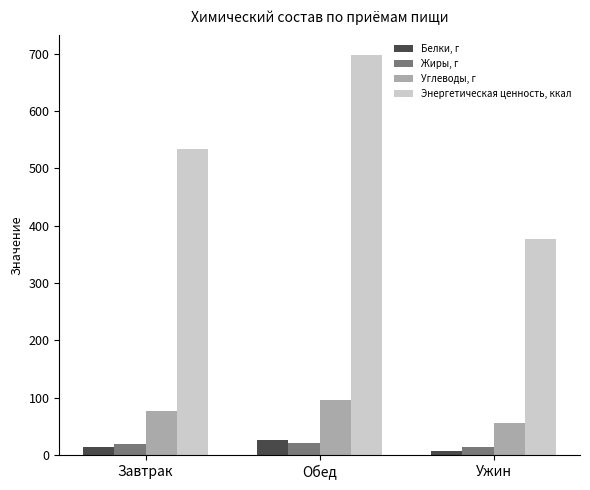

What are all the series names shown in the legend?

Белки, г, Жиры, г, Углеводы, г, Энергетическая ценность, ккал